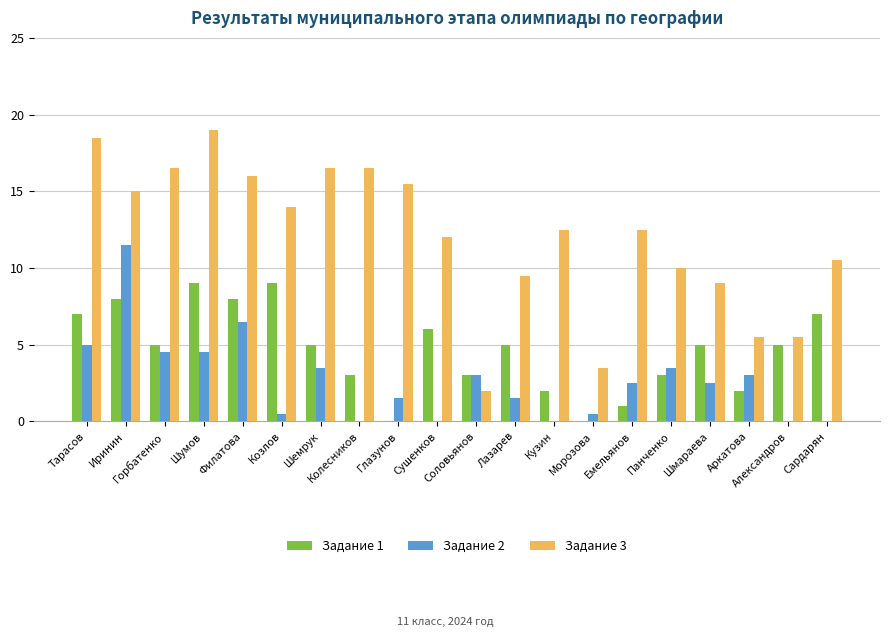

Is it true that Задание 2 equals 1.5 at Глазунов?

True